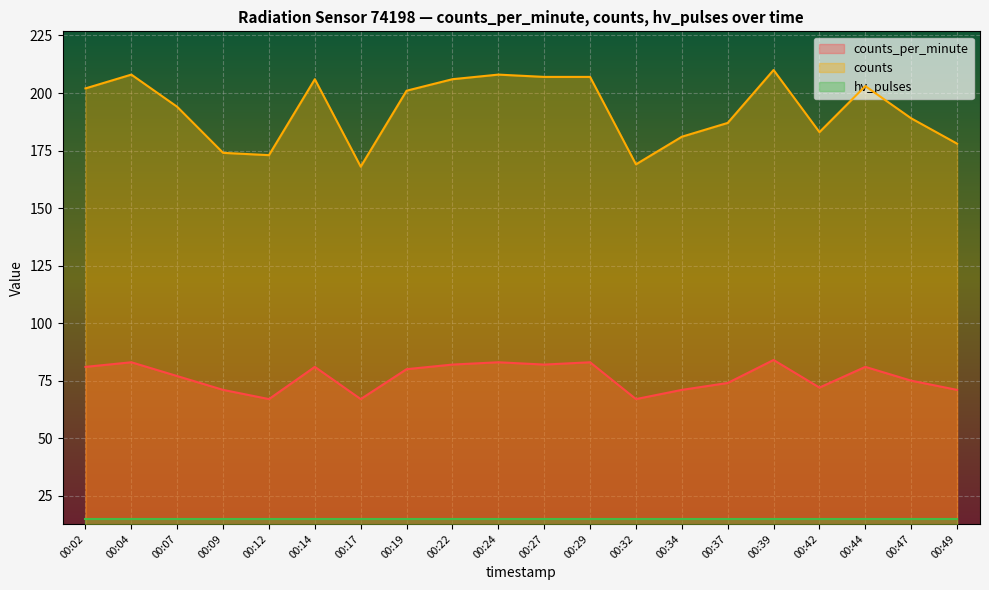

List the labels in order of counts value, largest first.

00:39, 00:04, 00:24, 00:27, 00:29, 00:14, 00:22, 00:44, 00:02, 00:19, 00:07, 00:47, 00:37, 00:42, 00:34, 00:49, 00:09, 00:12, 00:32, 00:17